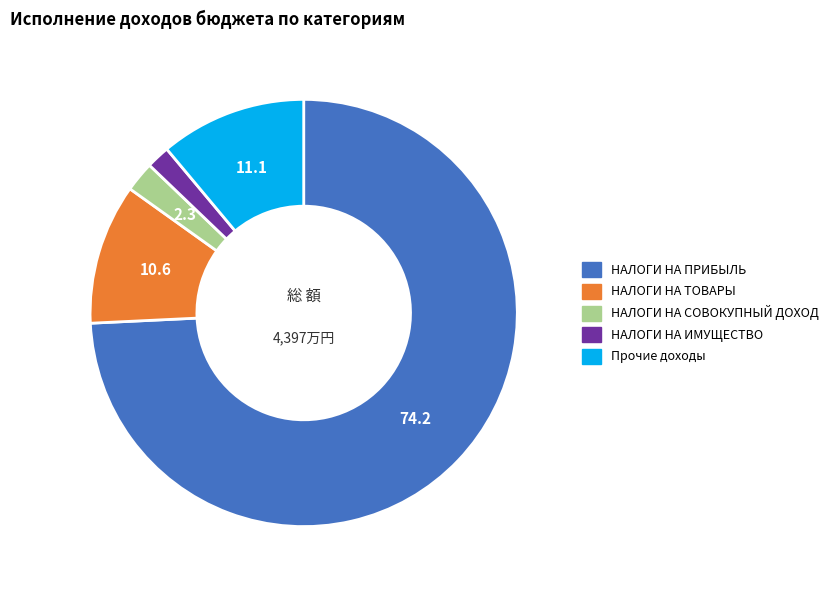

Combined, do НАЛОГИ НА ТОВАРЫ and НАЛОГИ НА ПРИБЫЛЬ account for over 50%?

Yes